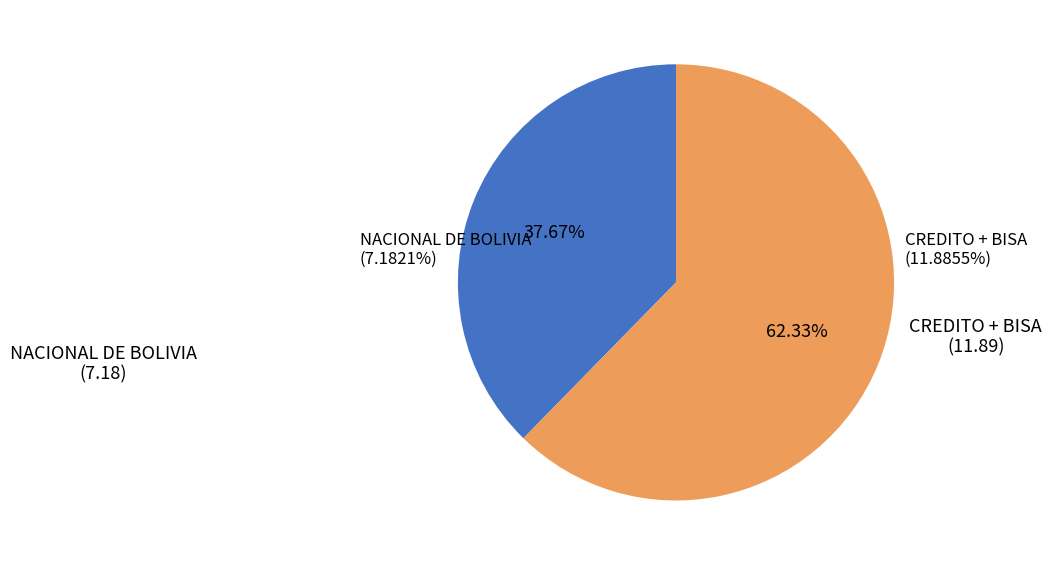

Does any single category account for the majority?

No